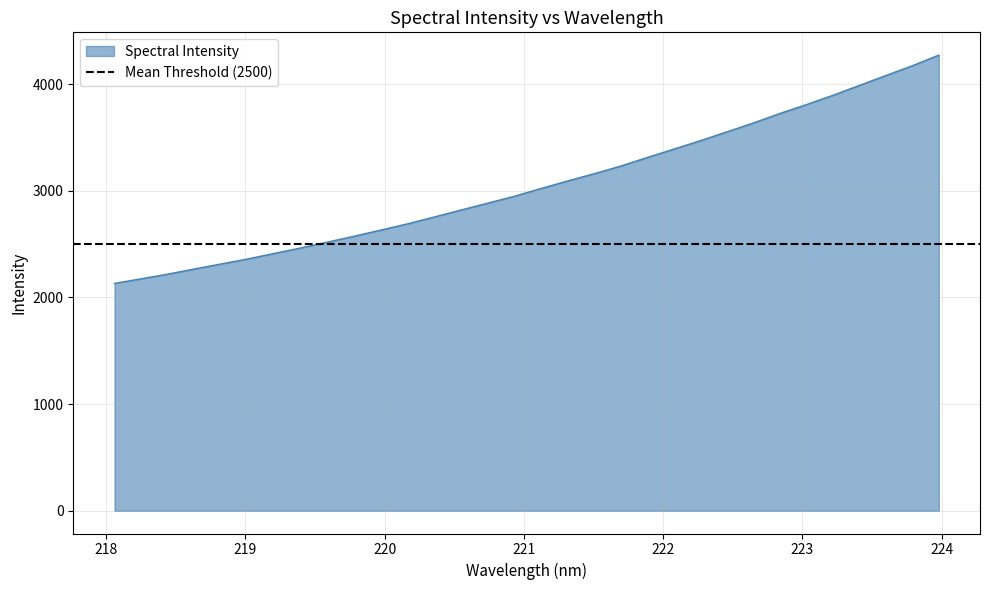

What is the label of the 23rd point from the left?

222.263